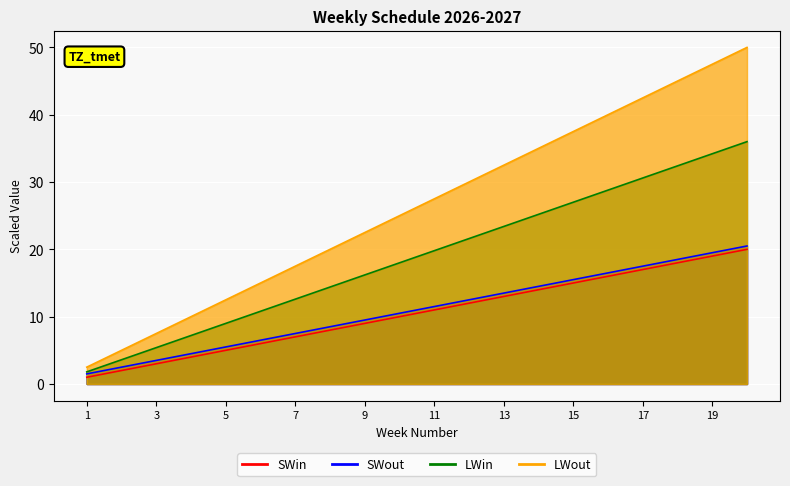

Is it true that LWin equals 1.6 at 7?

False